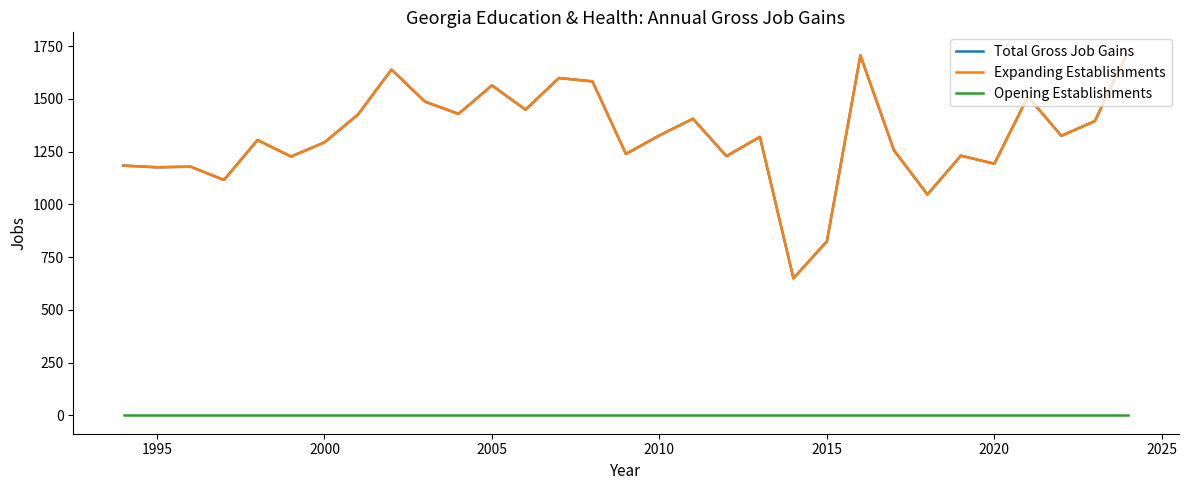

What is the lowest value of the Expanding Establishments series?

650